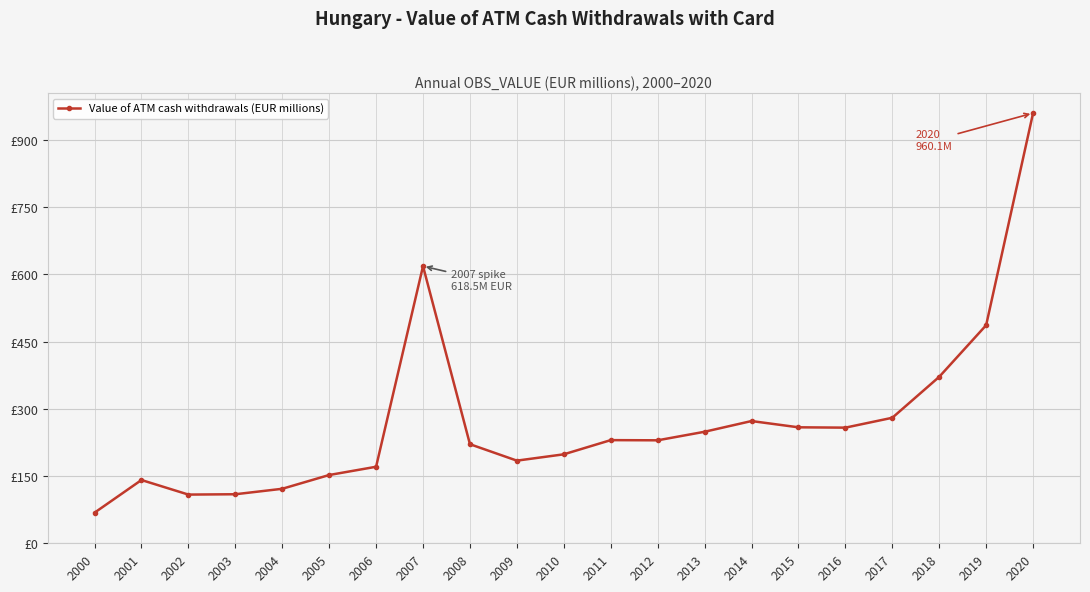

Which has a higher value, 2003 or 2010?

2010